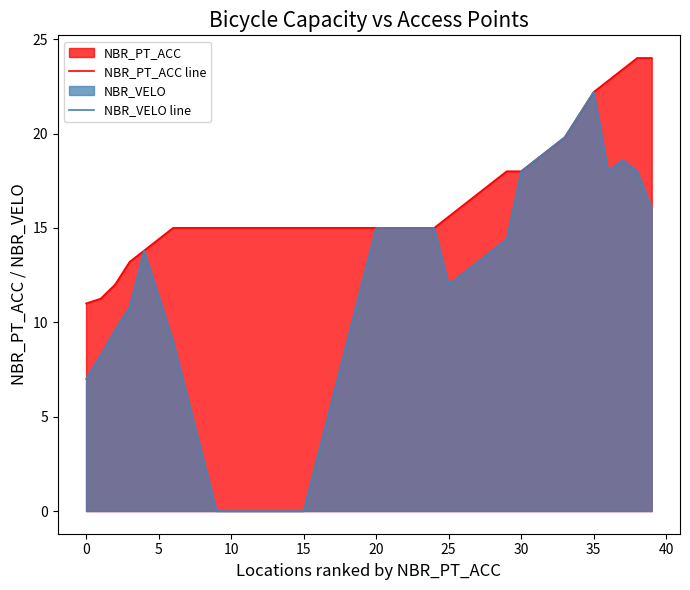

Between 25 and 35, which series saw the biggest shift?

NBR_VELO line